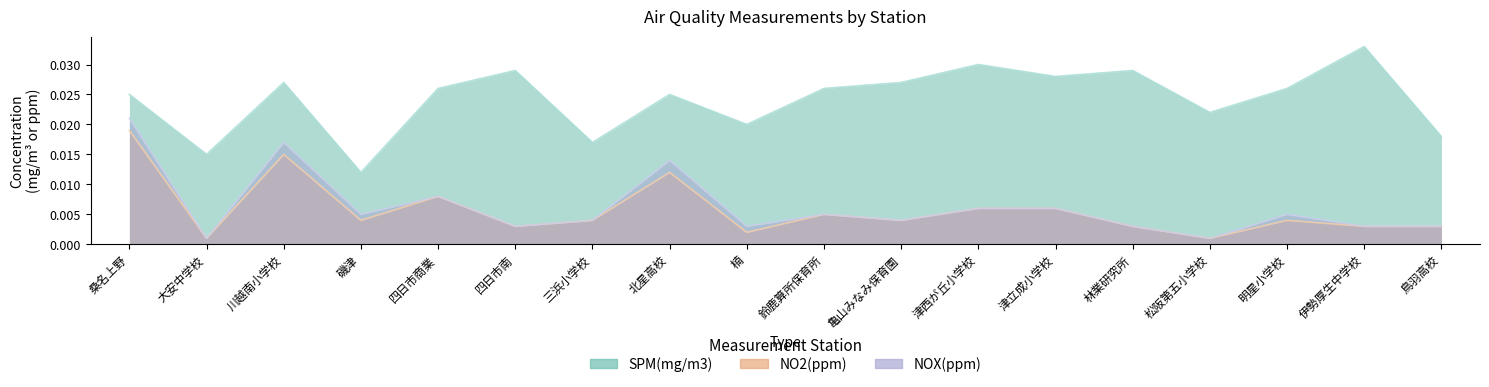

Rank the series at 林業研究所 from highest to lowest value.

SPM(mg/m3), NO2(ppm), NOX(ppm)